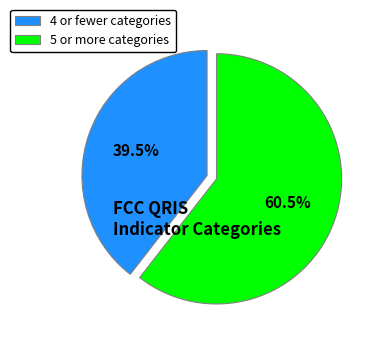

How many segments does this pie chart have?

2